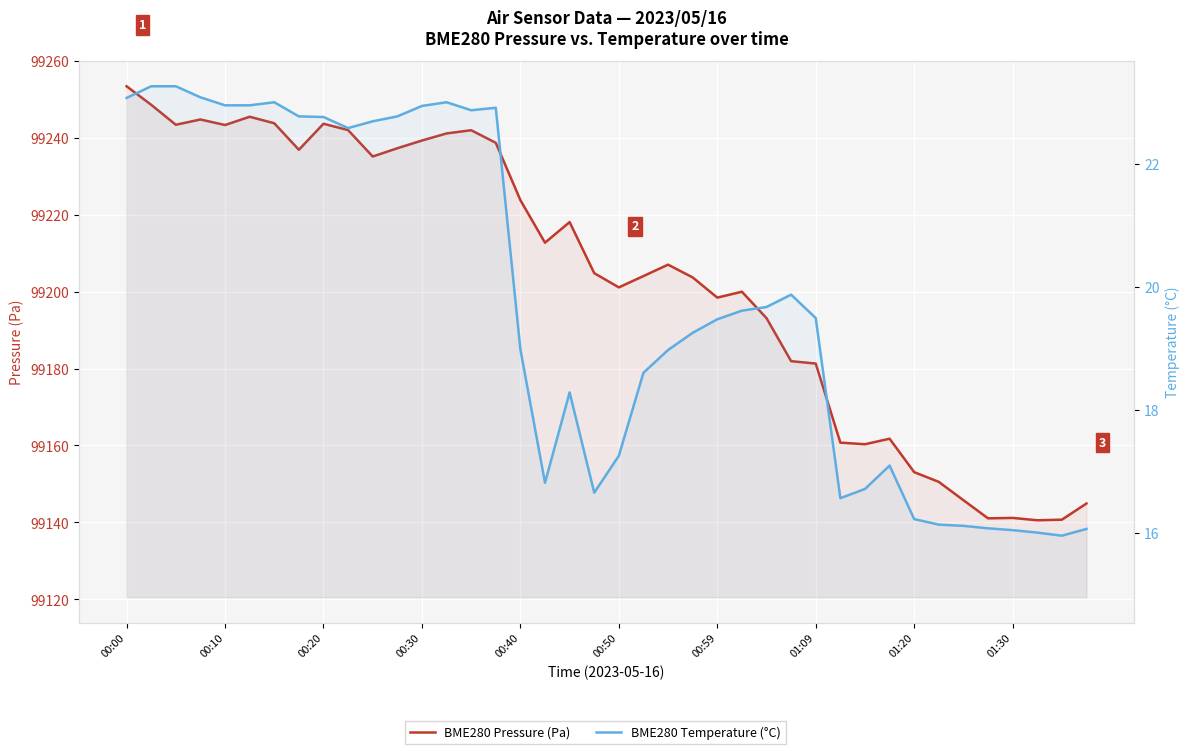

What is the average value of the BME280 Pressure (Pa) series?

99203.7